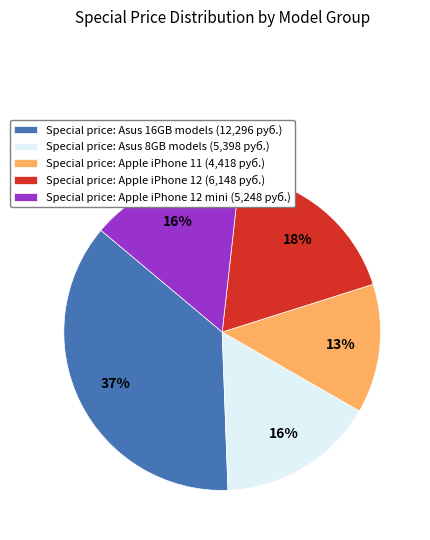

Is Special price: Asus 8GB models (5,398 руб.) the majority of the pie?

No